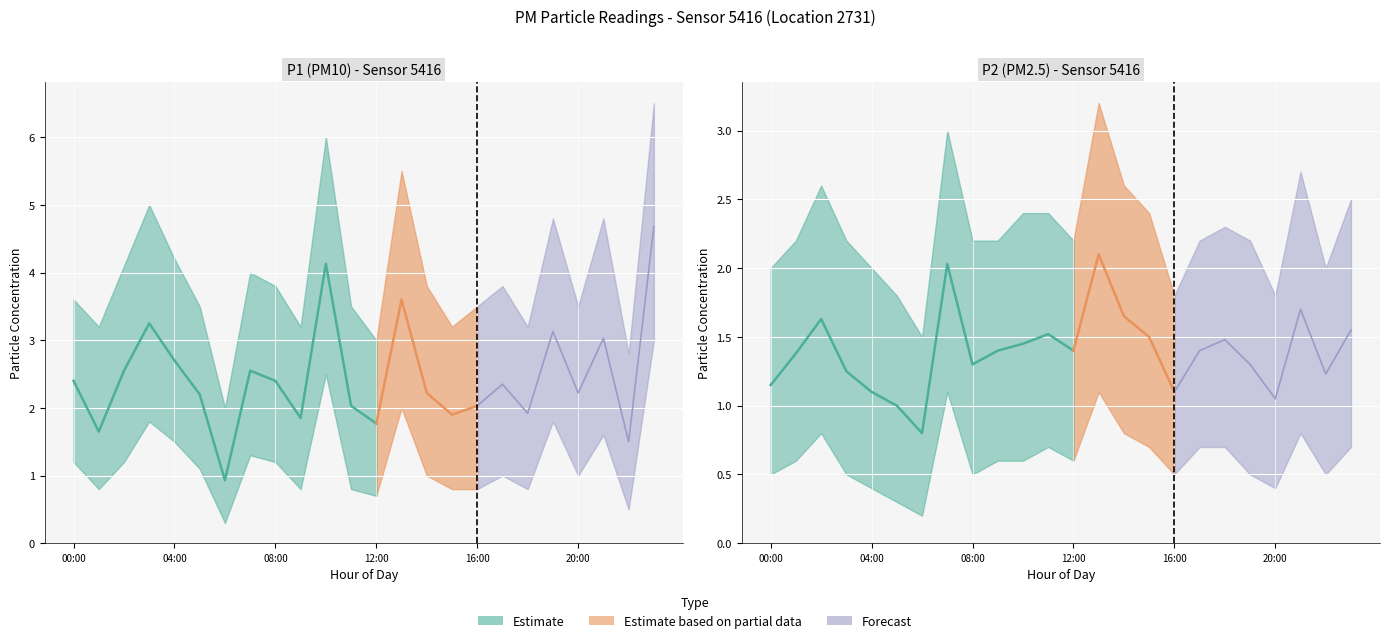

List the series in order of their peak value, lowest first.

P2, P1